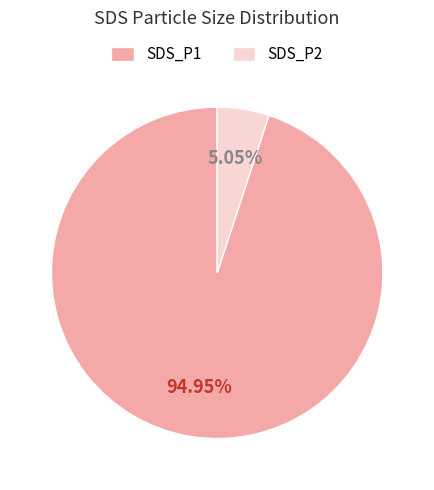

Count the number of slices in the pie.

2